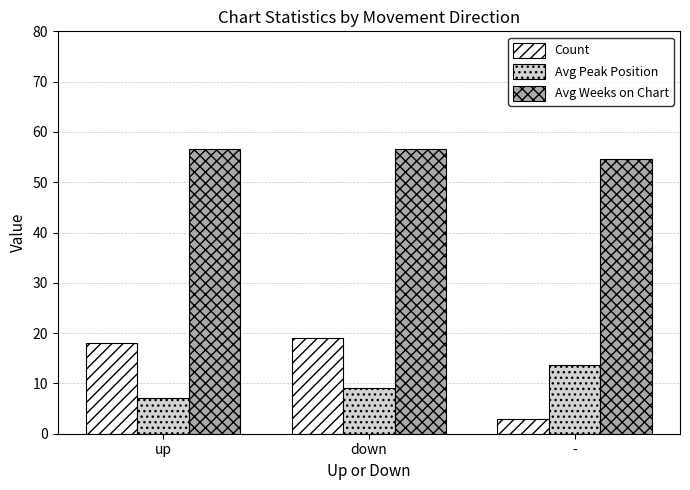

List the labels in order of Avg Peak Position value, smallest first.

up, down, -